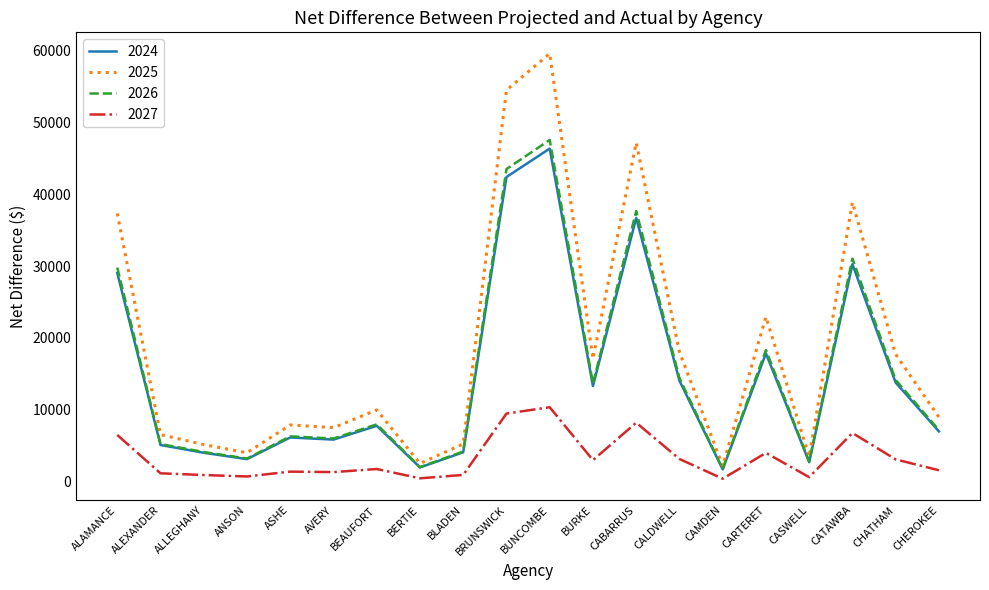

How many values in the 2027 series exceed 1727?

10